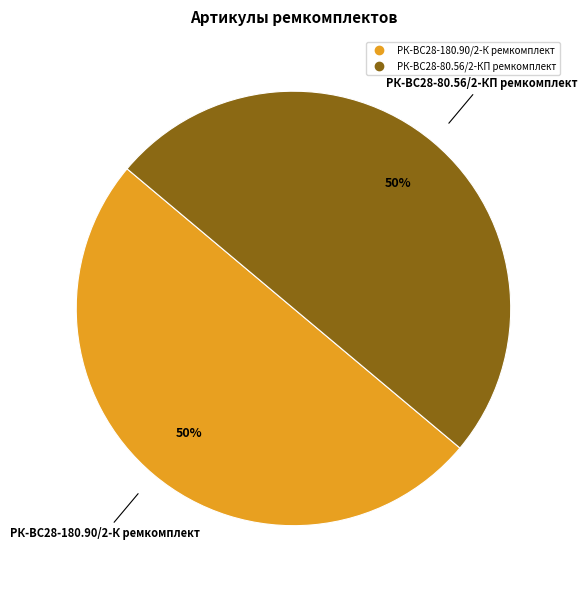

How many slices are in this pie chart?

2